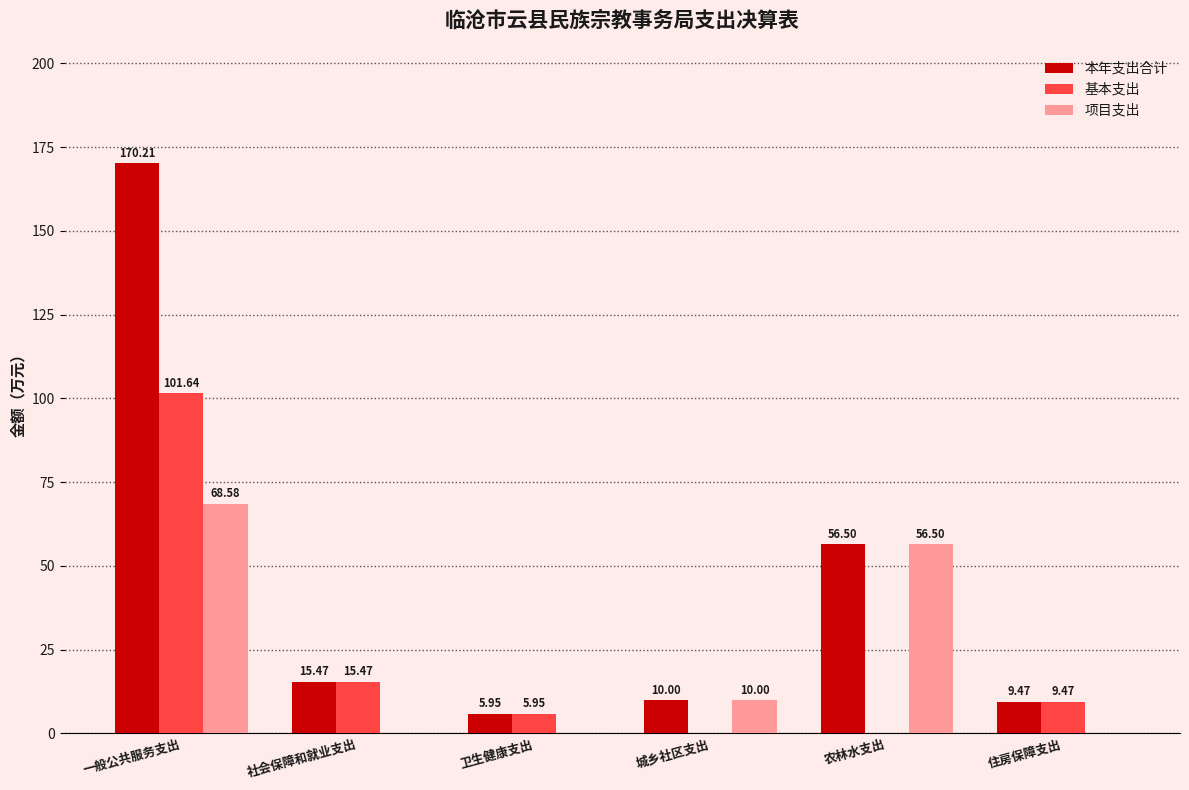

Which category has the highest value in the 本年支出合计 series?

一般公共服务支出